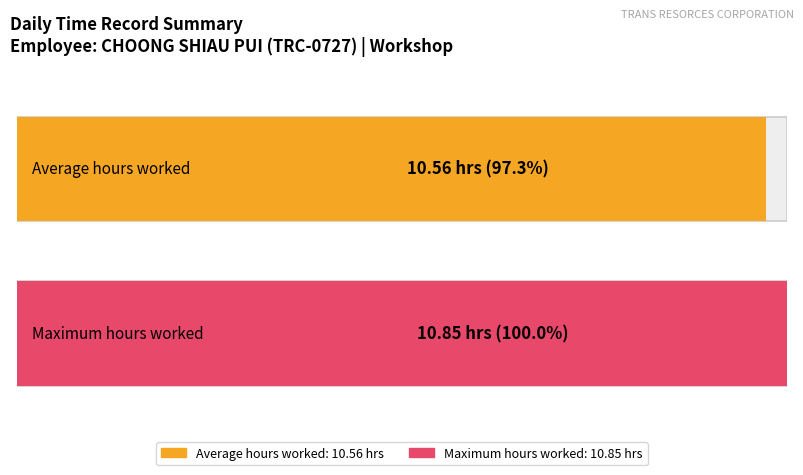

Does the chart contain any negative values?

No